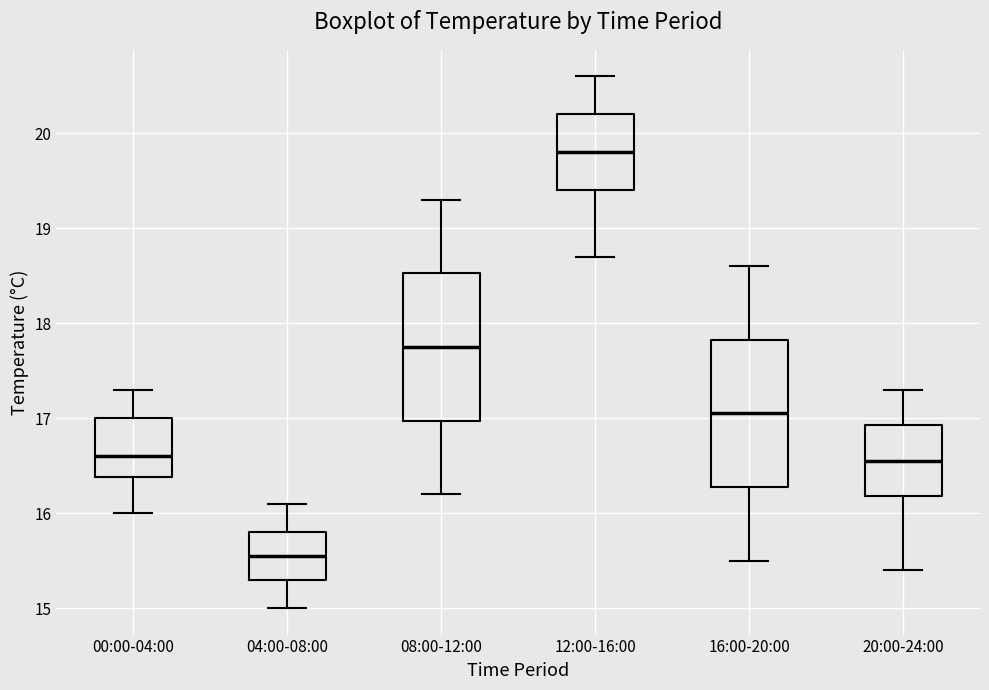

Reading left to right, read every box against the y-axis: the position of its median line, the range the box covers, and the ends of its whiskers. The values are not printed on the chart, so give them approximately, as read against the axis.

00:00-04:00: median 16.6, box 16.4 to 17.0, whiskers 16.0 to 17.3
04:00-08:00: median 15.6, box 15.3 to 15.8, whiskers 15.0 to 16.1
08:00-12:00: median 17.8, box 17.0 to 18.5, whiskers 16.2 to 19.3
12:00-16:00: median 19.8, box 19.4 to 20.2, whiskers 18.7 to 20.6
16:00-20:00: median 17.1, box 16.3 to 17.8, whiskers 15.5 to 18.6
20:00-24:00: median 16.6, box 16.2 to 16.9, whiskers 15.4 to 17.3